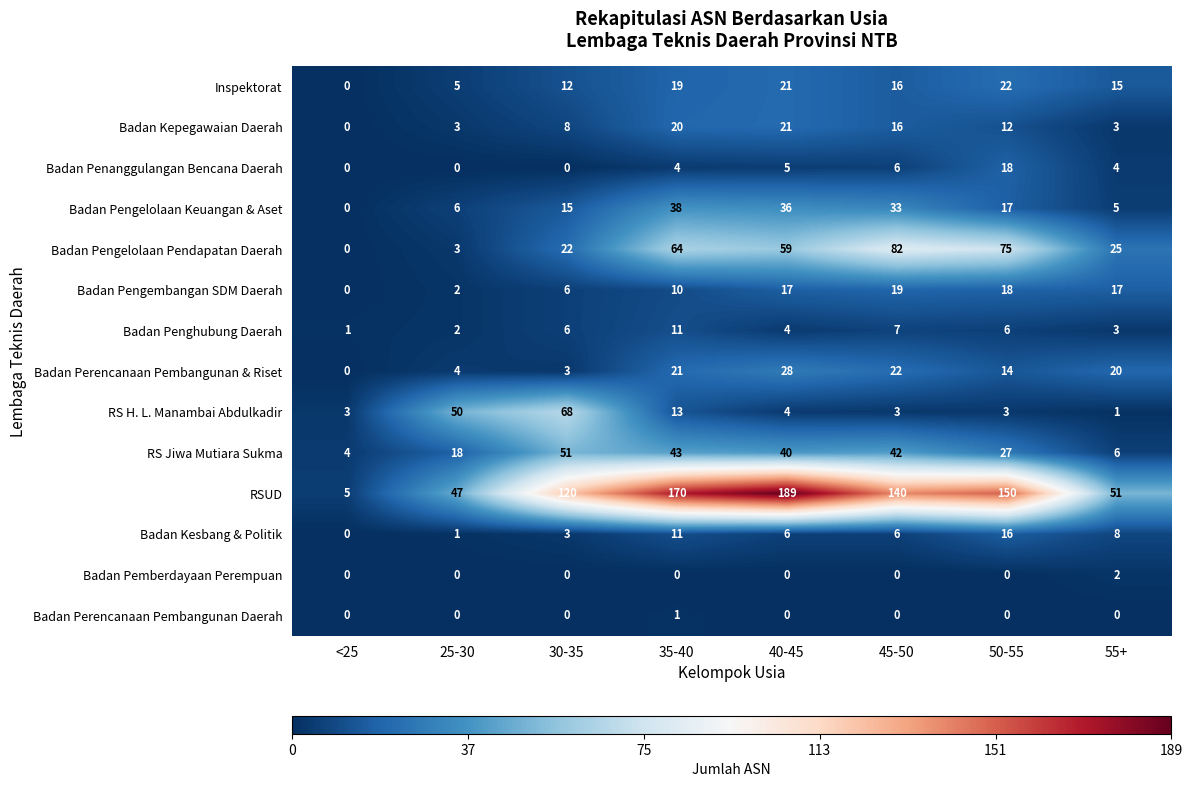

Which category has the highest value in the Badan Penanggulangan Bencana Daerah series?

50-55